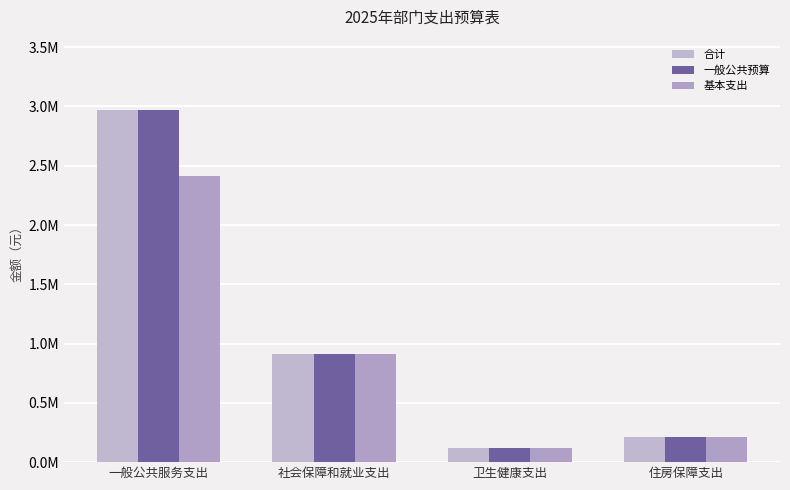

Where is 基本支出 nearest to the value 1267242?

社会保障和就业支出